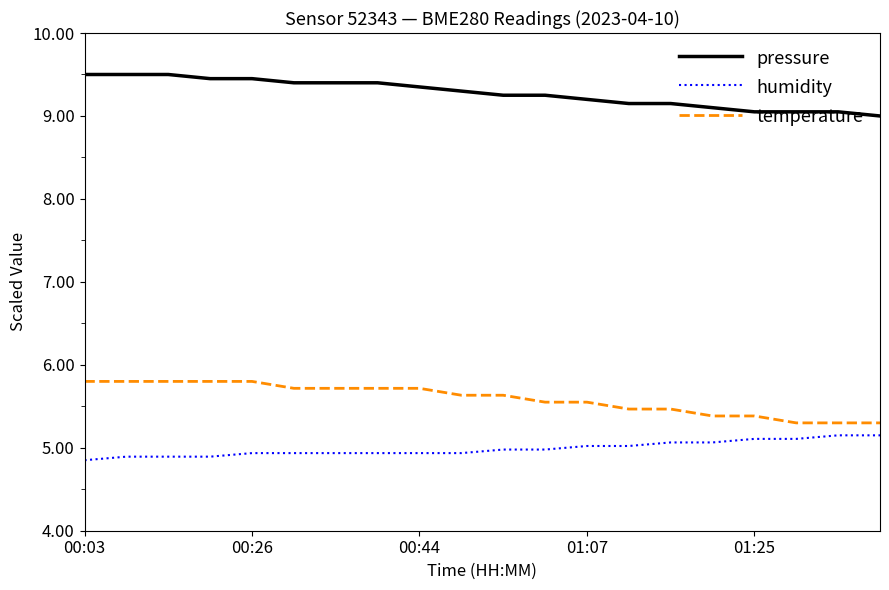

True or false: pressure and temperature cross at least once.

False